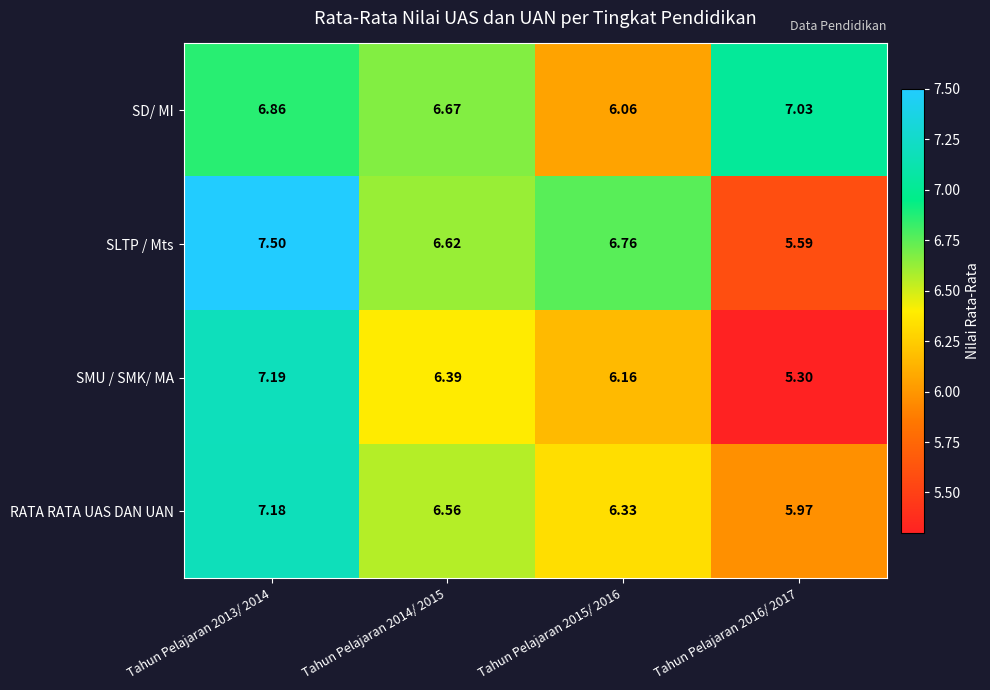

List the series in order of their peak value, lowest first.

SD/ MI, RATA RATA UAS DAN UAN, SMU / SMK/ MA, SLTP / Mts